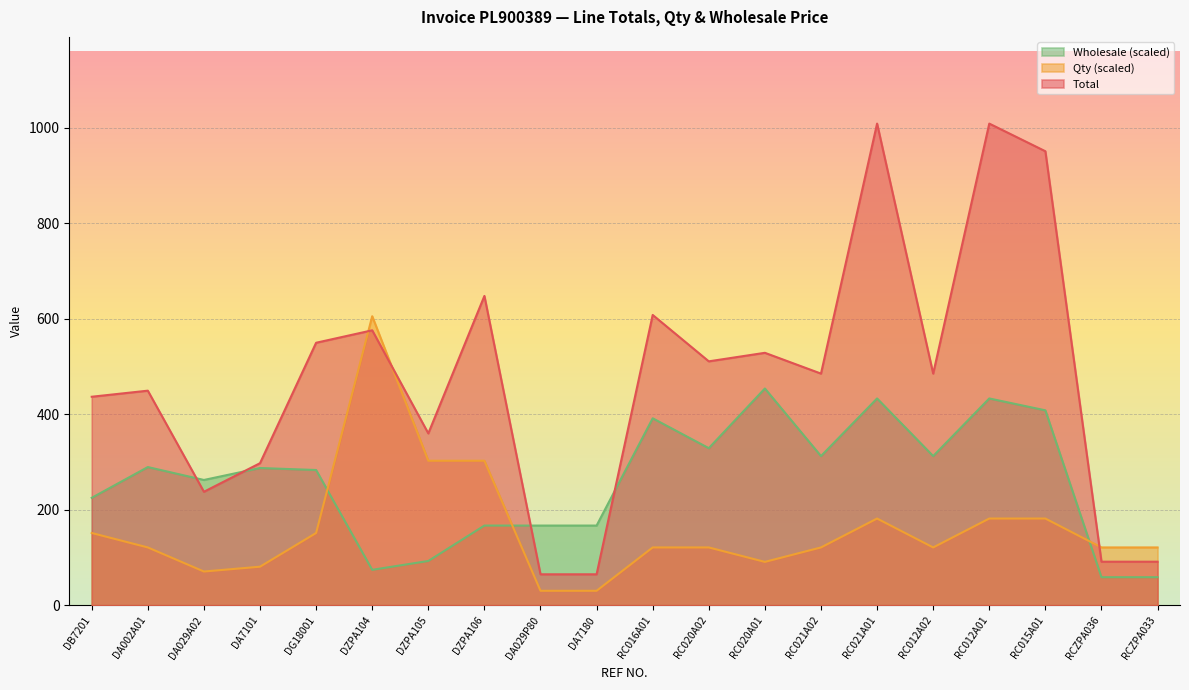

Does the chart display data point markers on the line(s)?

No